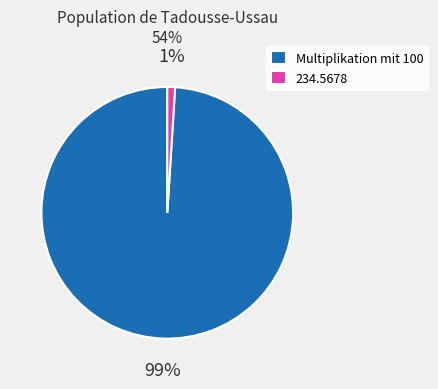

How many segments does this pie chart have?

2